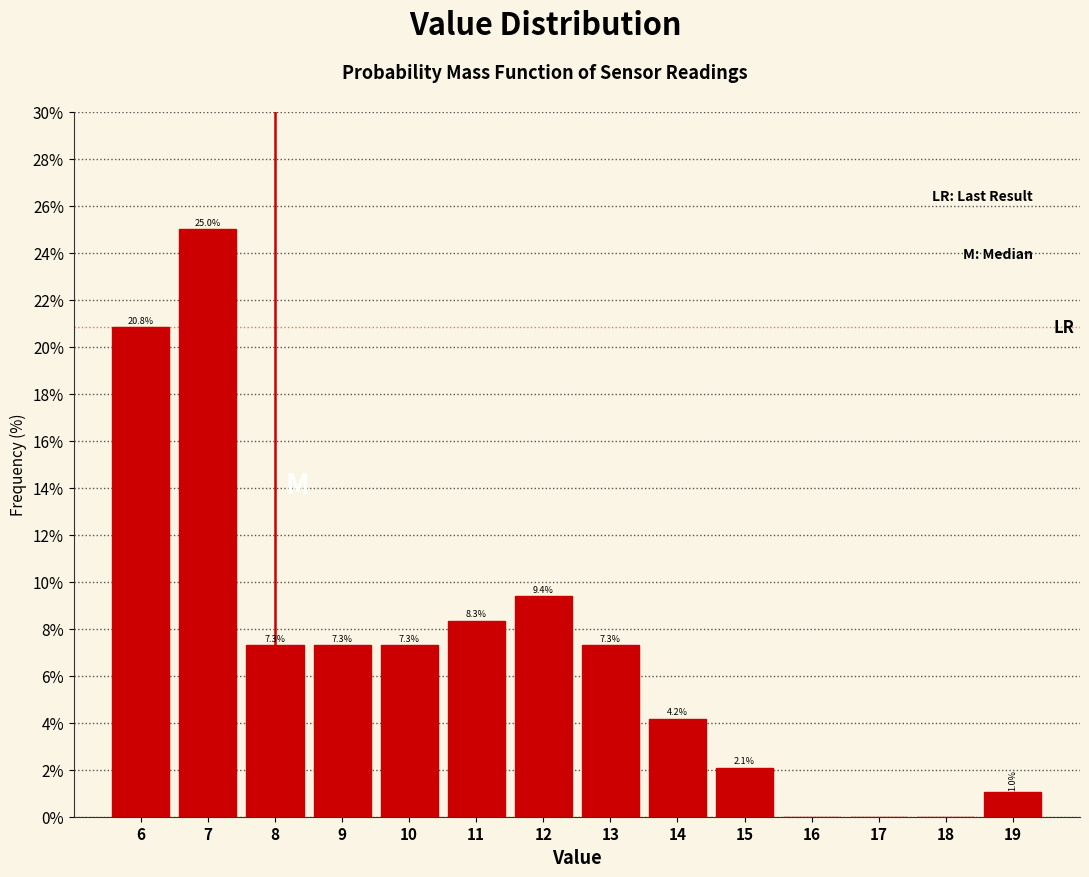

Reading left to right, what are all the values shown in this chart?

6=20.8	7=25.0	8=7.3	9=7.3	10=7.3	11=8.3	12=9.4	13=7.3	14=4.2	15=2.1	16=0.0	17=0.0	18=0.0	19=1.0